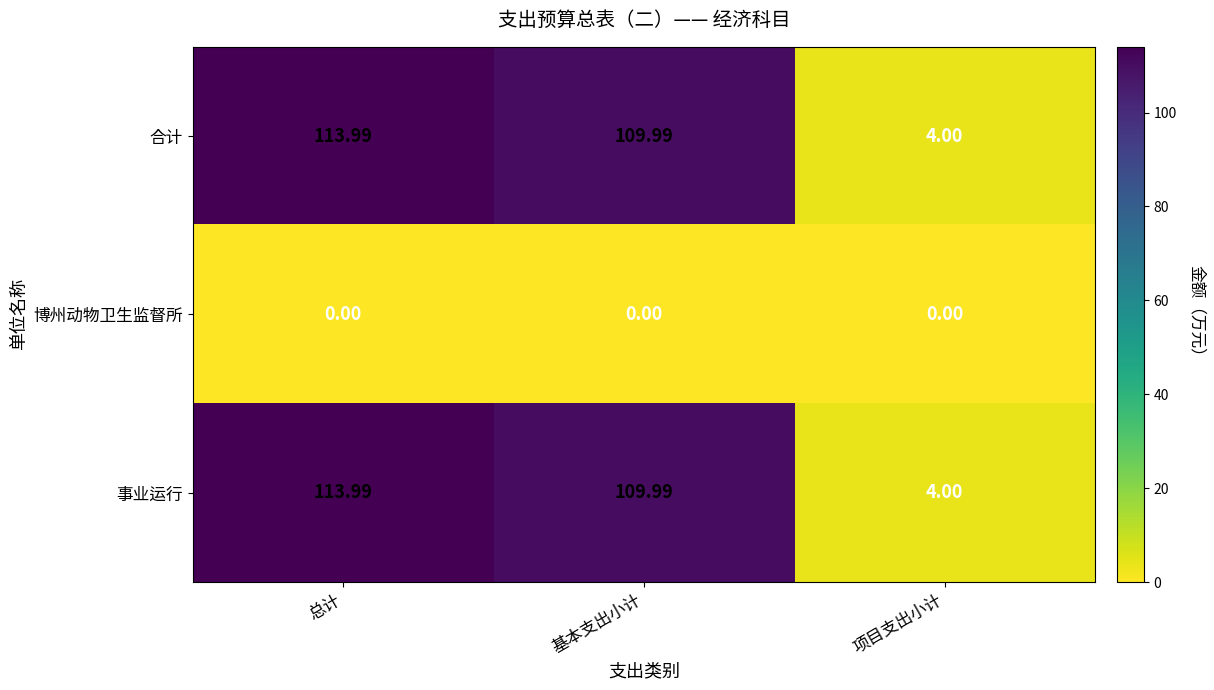

At which label is 事业运行 closest to 58?

基本支出小计